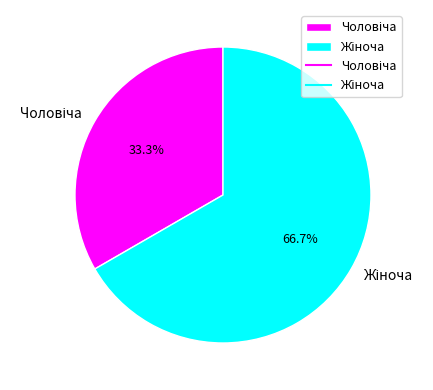

Is there a majority slice in this chart?

Yes